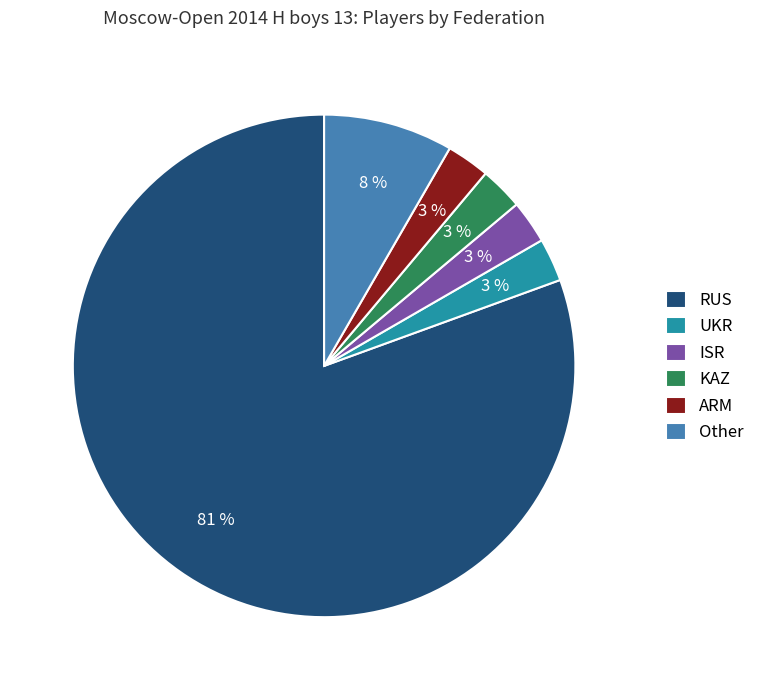

True or false: ISR accounts for 10% of the total.

False